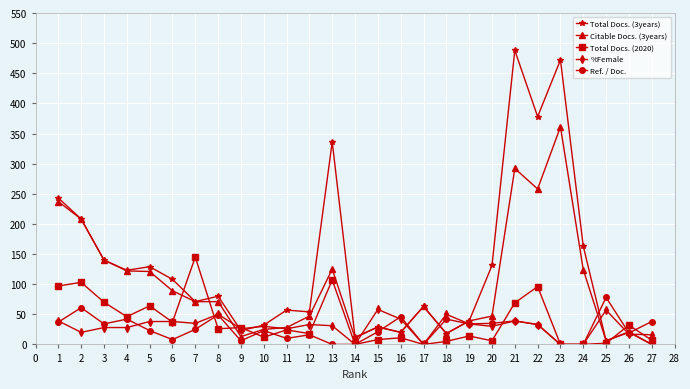

List the series in order of their peak value, lowest first.

%Female, Ref. / Doc., Total Docs. (2020), Citable Docs. (3years), Total Docs. (3years)